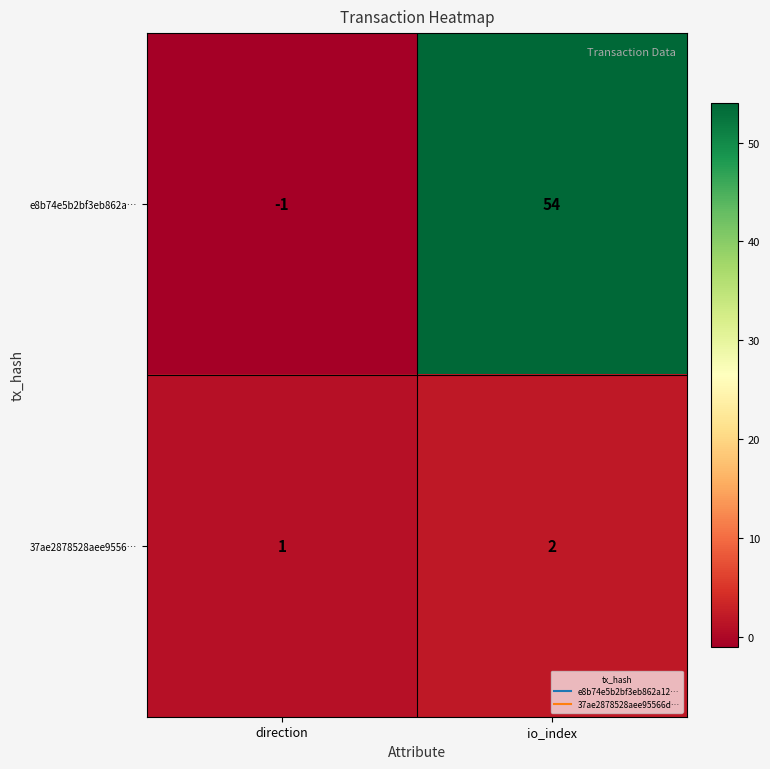

What is the maximum value for e8b74e5b2bf3eb862a…?

54